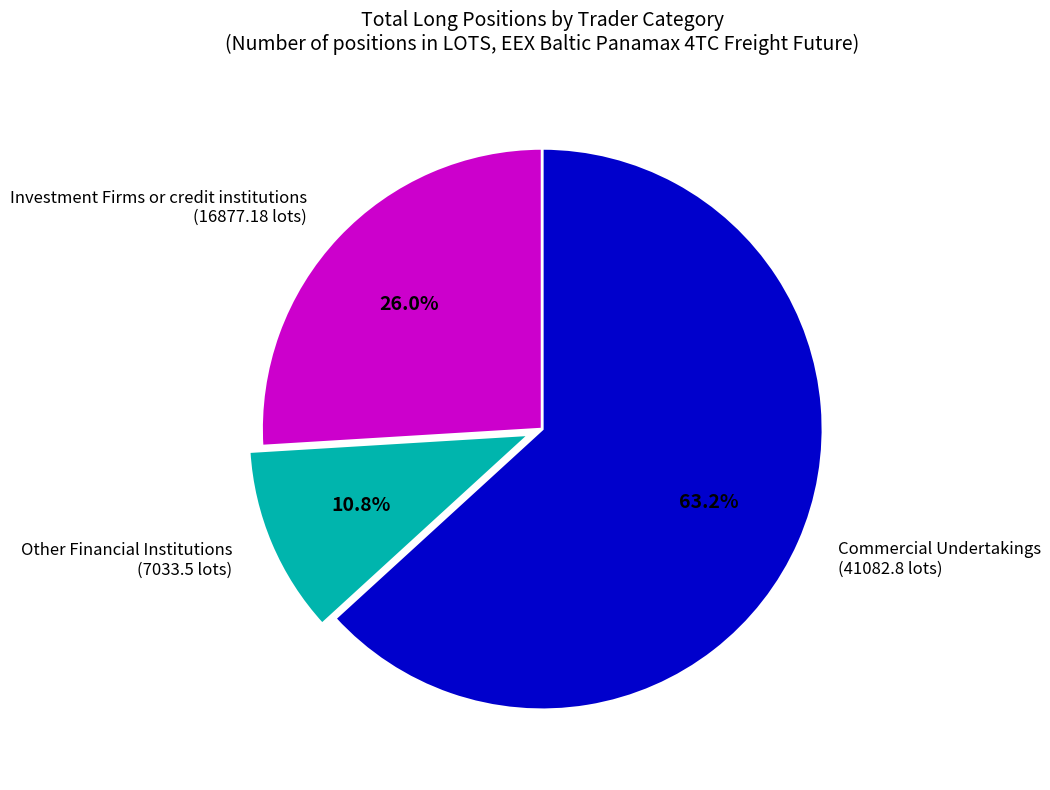

Is there any slice that represents more than half of the pie?

Yes